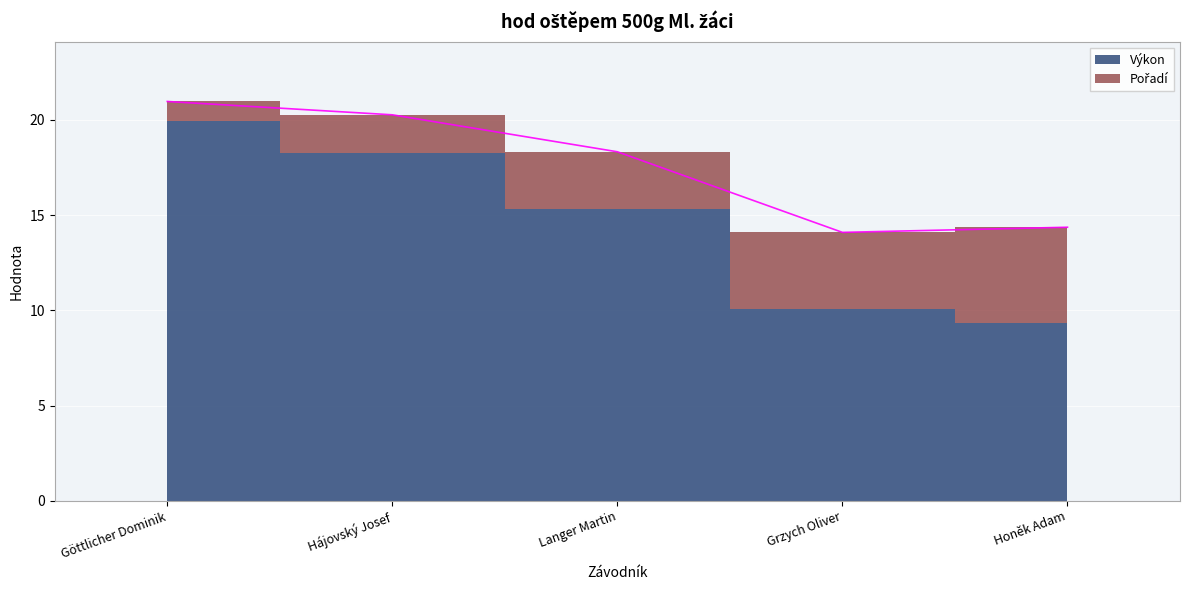

Approximately how many times larger is the value at Grzych Oliver compared to Langer Martin?

0.8